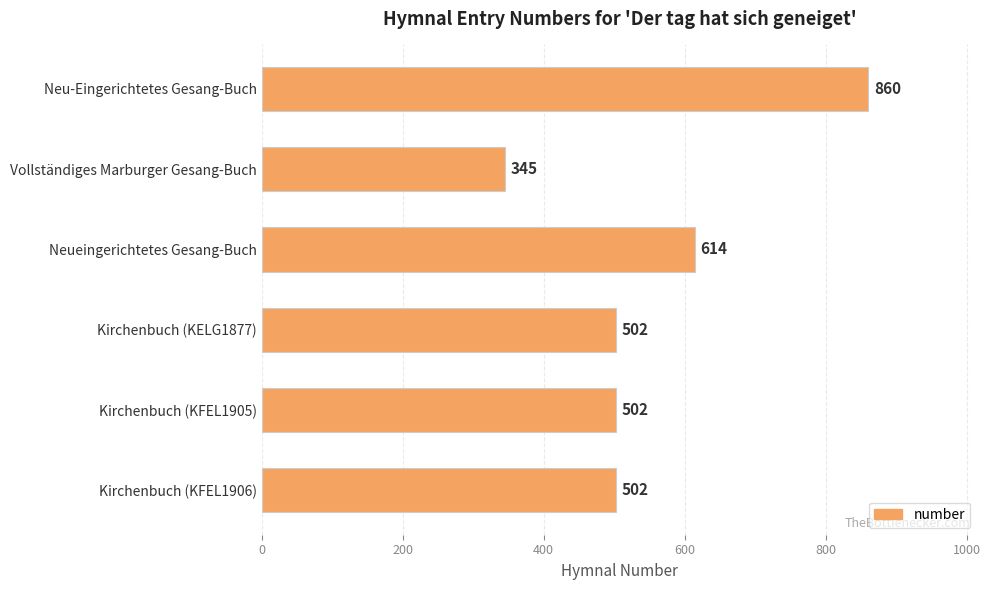

What is the label of the 4th bar from the top?

Kirchenbuch (KELG1877)